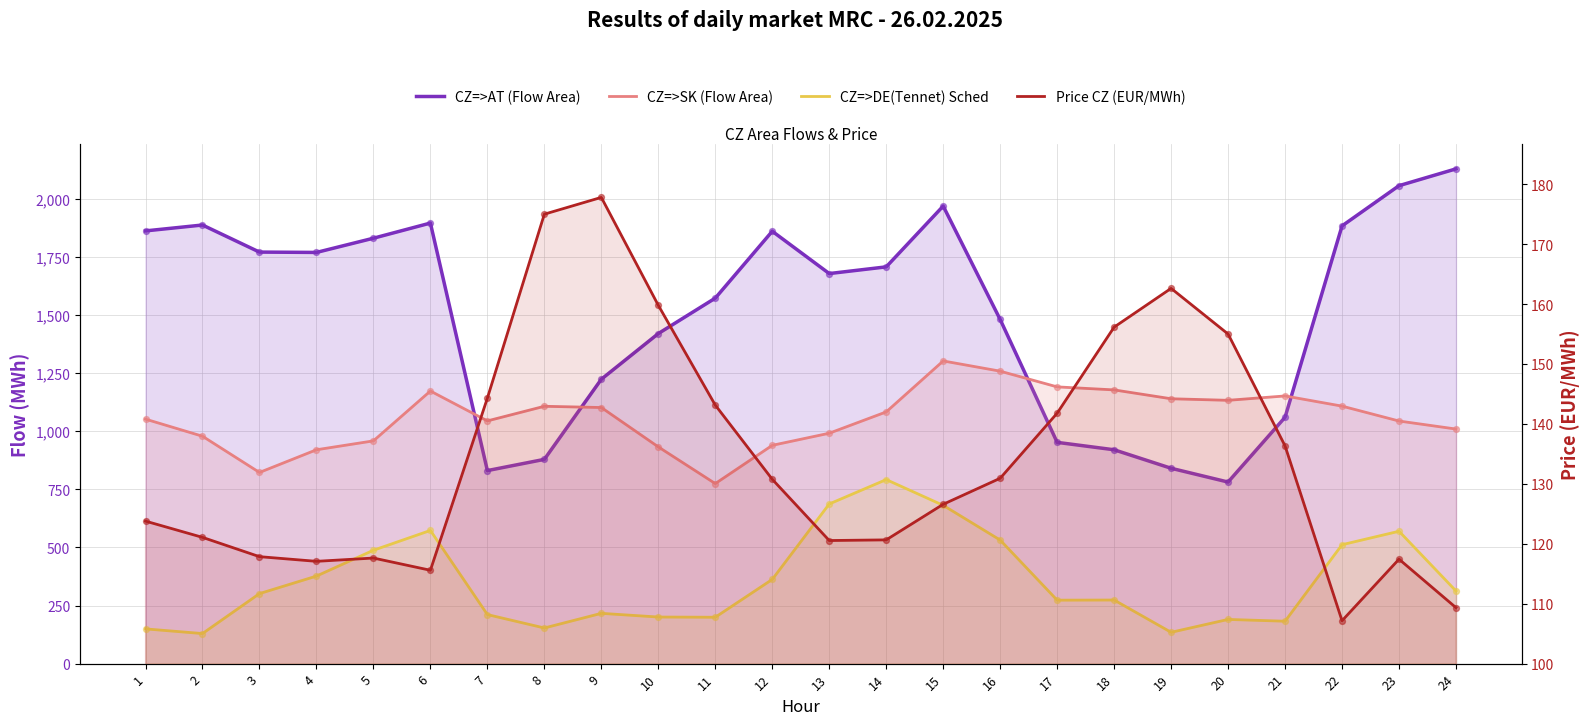

Which series contains the highest Y value?

CZ=>AT (Flow Area)